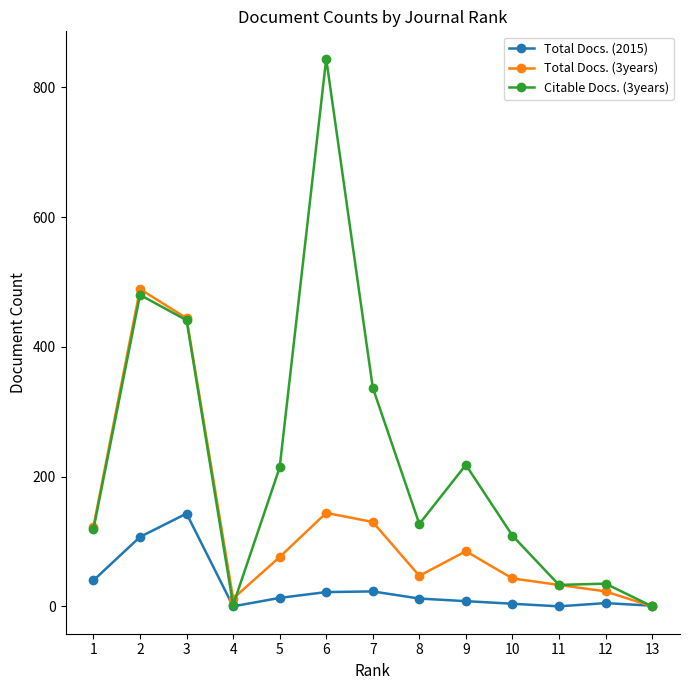

How many lines are shown in the chart?

3